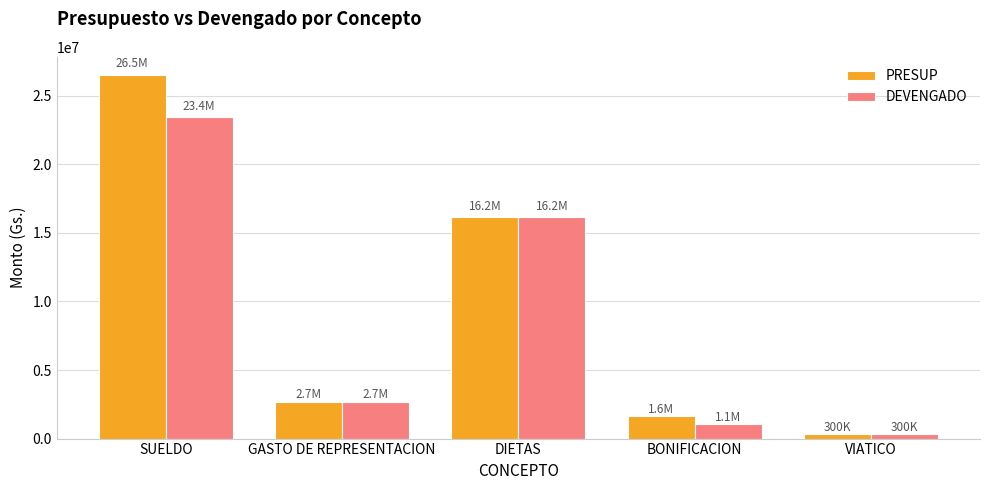

Is it true that DEVENGADO equals 23424837 at SUELDO?

True